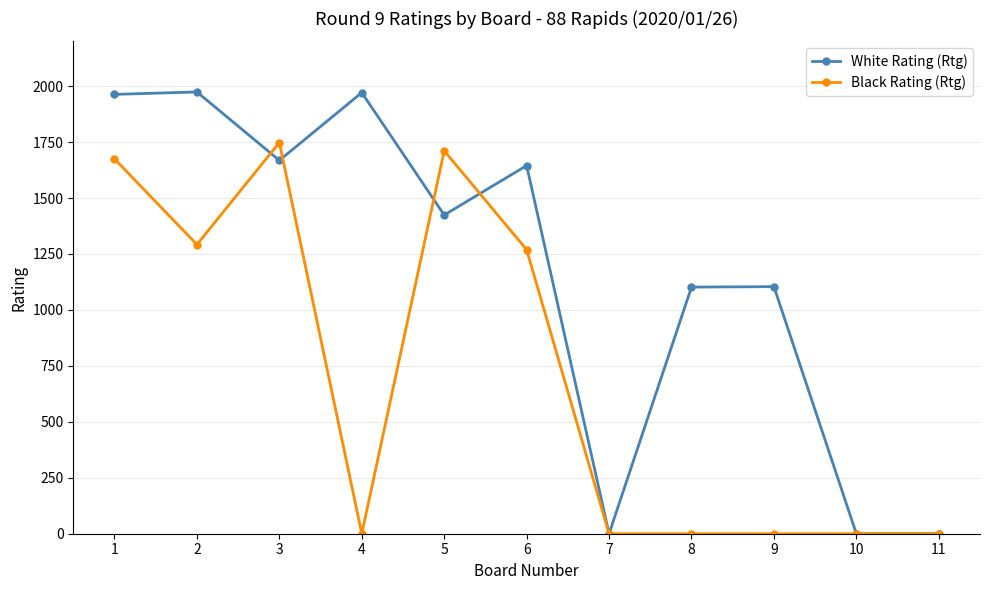

Rank the series by their average value, from highest to lowest.

White Rating (Rtg), Black Rating (Rtg)